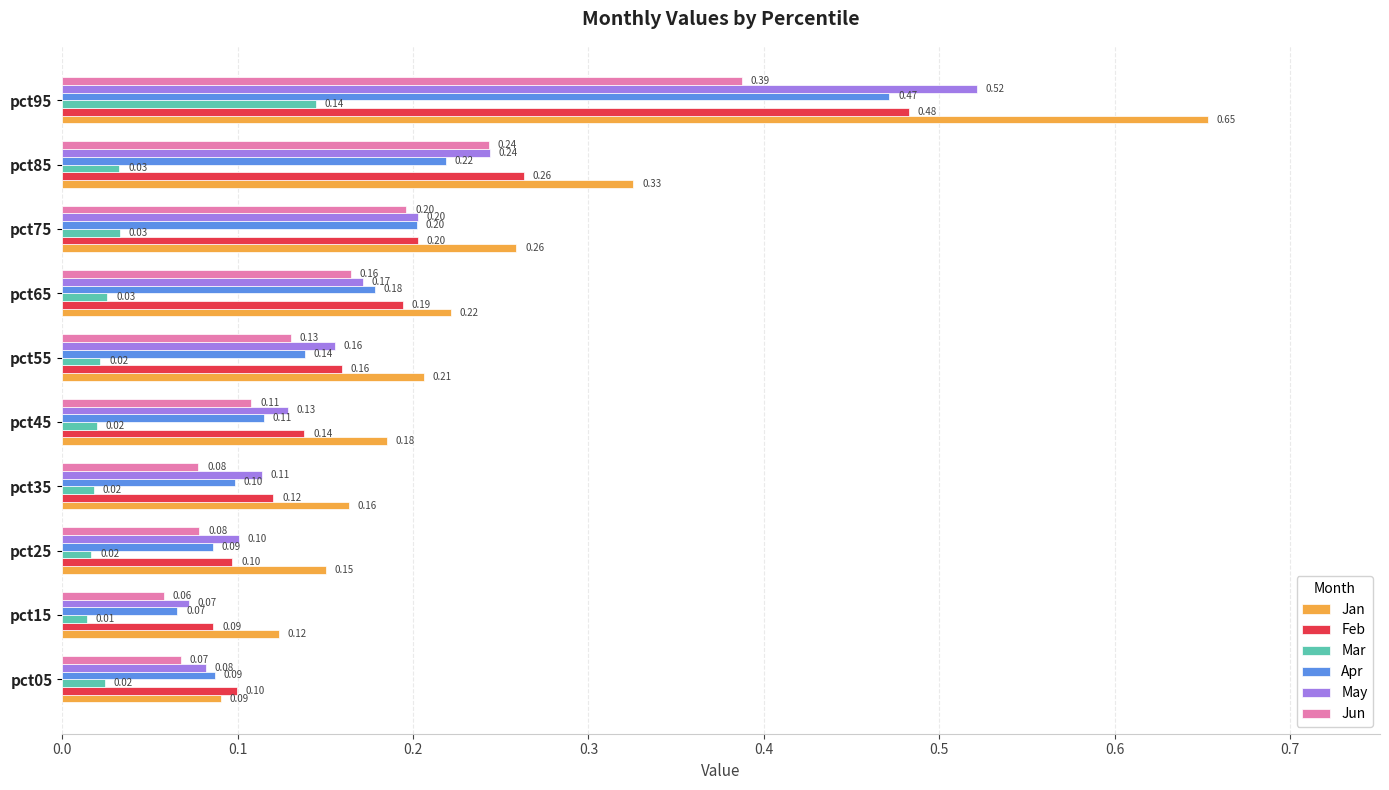

Rank the series by their maximum value, from highest to lowest.

Jan, May, Feb, Apr, Jun, Mar